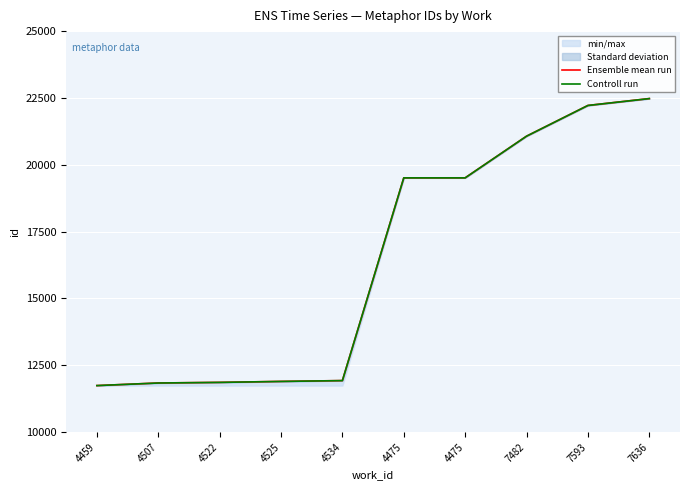

Which category has the lowest value across all series?

4459